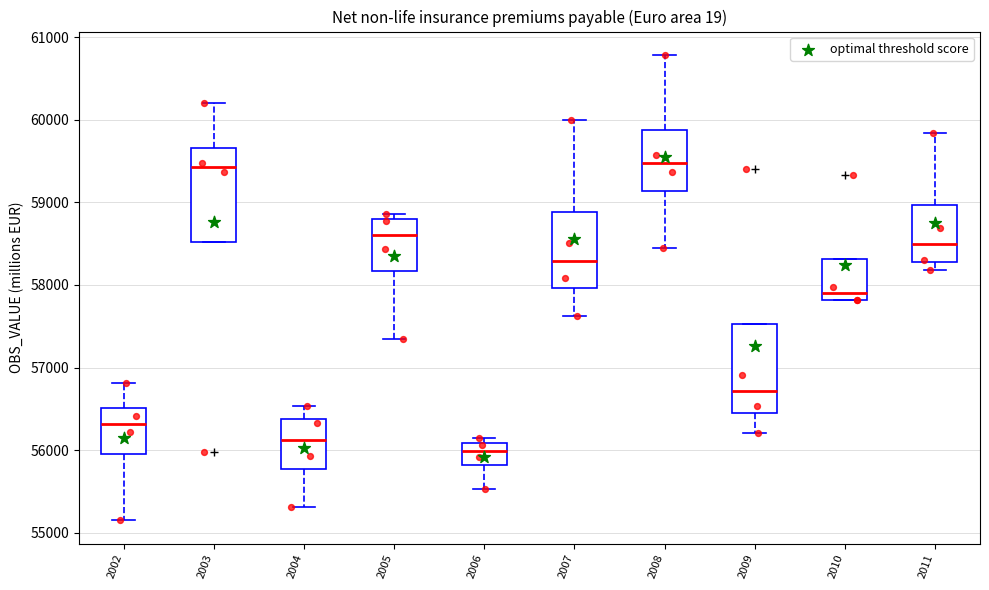

Reading left to right, transcribe this box plot: for each box, give where its median line is, the range the box spans, and where its two whiskers end, as read against the y-axis. The values are not printed on the chart, so give them approximately, as read against the axis.

2002: median 56300, box 56000 to 56500, whiskers 55200 to 56800
2003: median 59400, box 58500 to 59700, whiskers 58500 to 60200
2004: median 56100, box 55800 to 56400, whiskers 55300 to 56500
2005: median 58600, box 58200 to 58800, whiskers 57300 to 58900
2006: median 56000, box 55800 to 56100, whiskers 55500 to 56100 (just above the box's upper edge)
2007: median 58300, box 58000 to 58900, whiskers 57600 to 60000
2008: median 59500, box 59100 to 59900, whiskers 58500 to 60800
2009: median 56700, box 56500 to 57500, whiskers 56200 to 57500
2010: median 57900, box 57800 to 58300, whiskers 57800 to 58300
2011: median 58500, box 58300 to 59000, whiskers 58200 to 59800